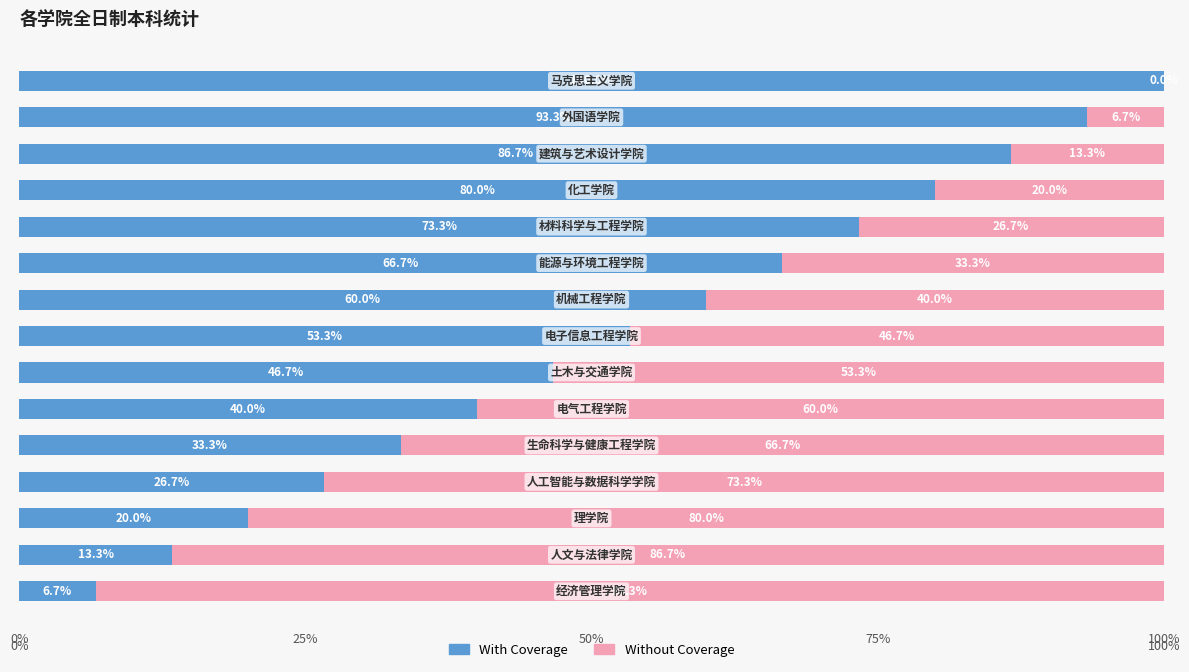

What are all the series names shown in the legend?

With Coverage, Without Coverage